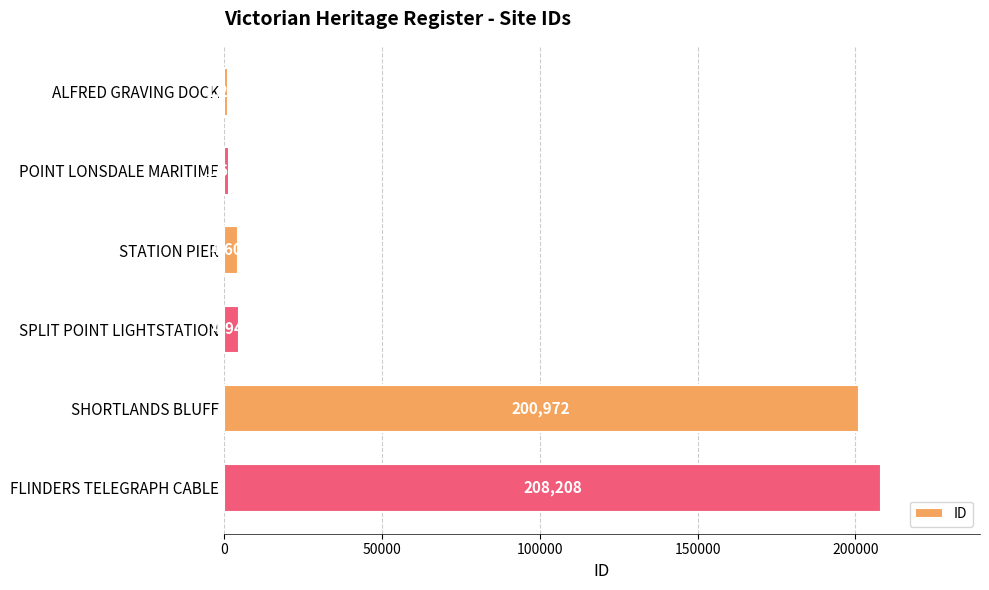

What is the difference between the second highest and second lowest values?

199279